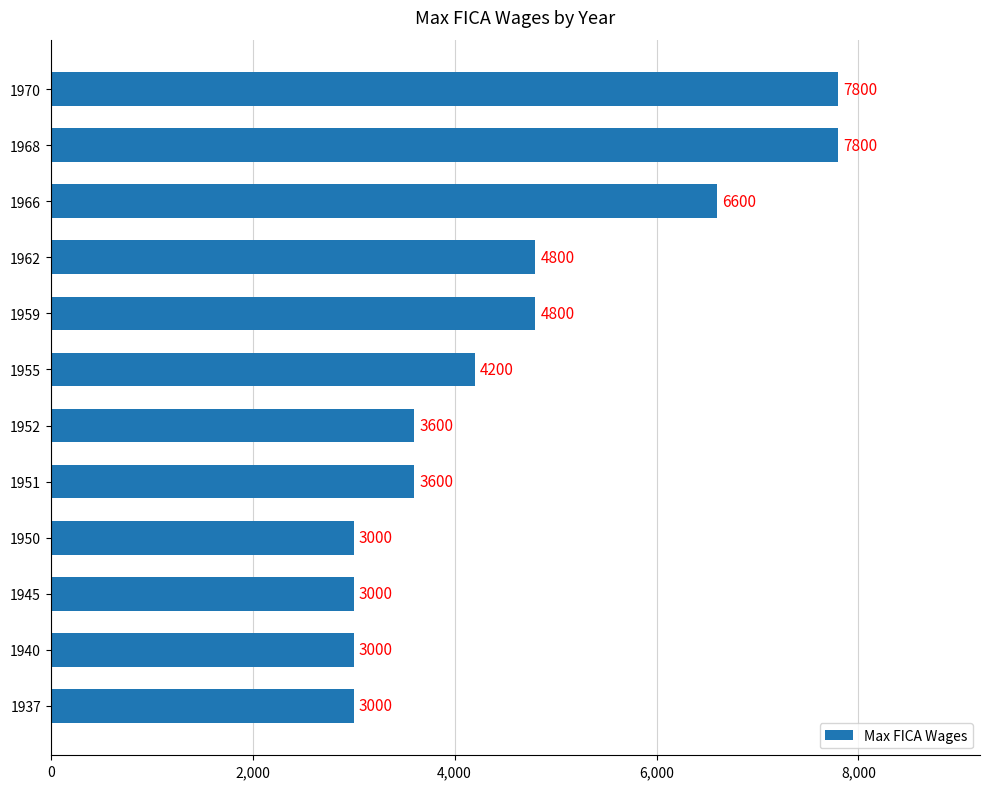

The value at 1945 is 4236. True or false?

False